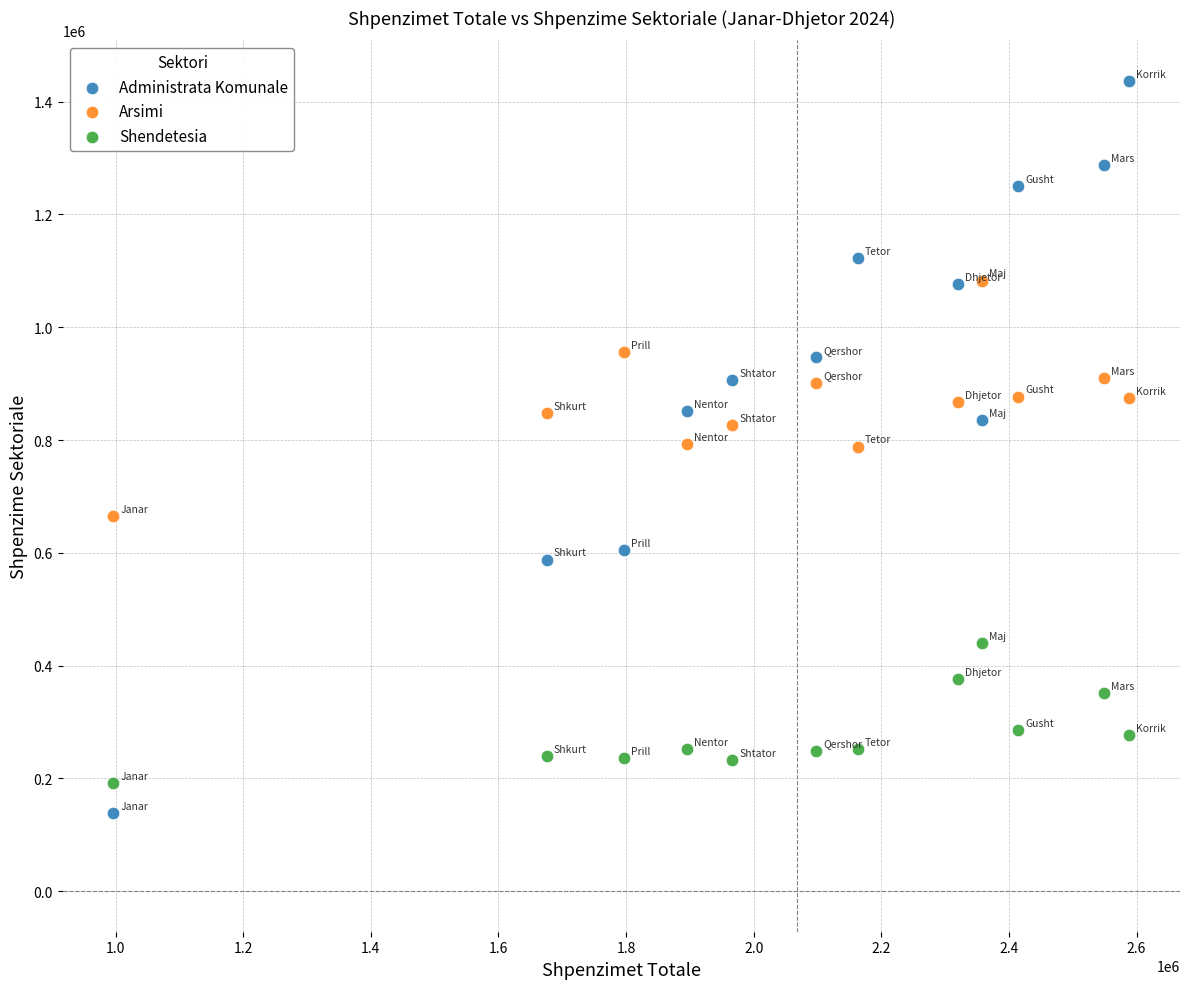

Which series reaches the maximum Y coordinate?

Administrata Komunale